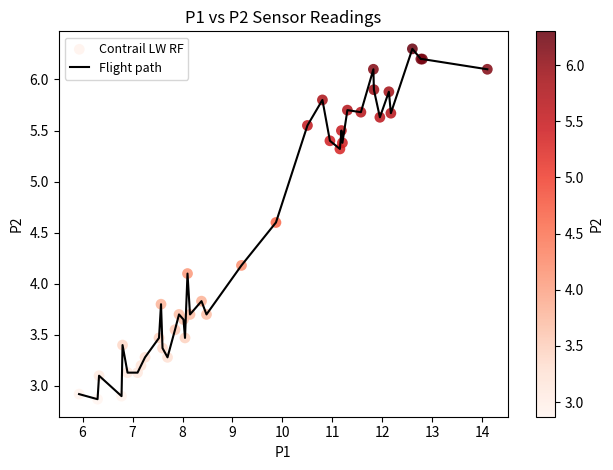

What is the smallest value displayed?

2.9